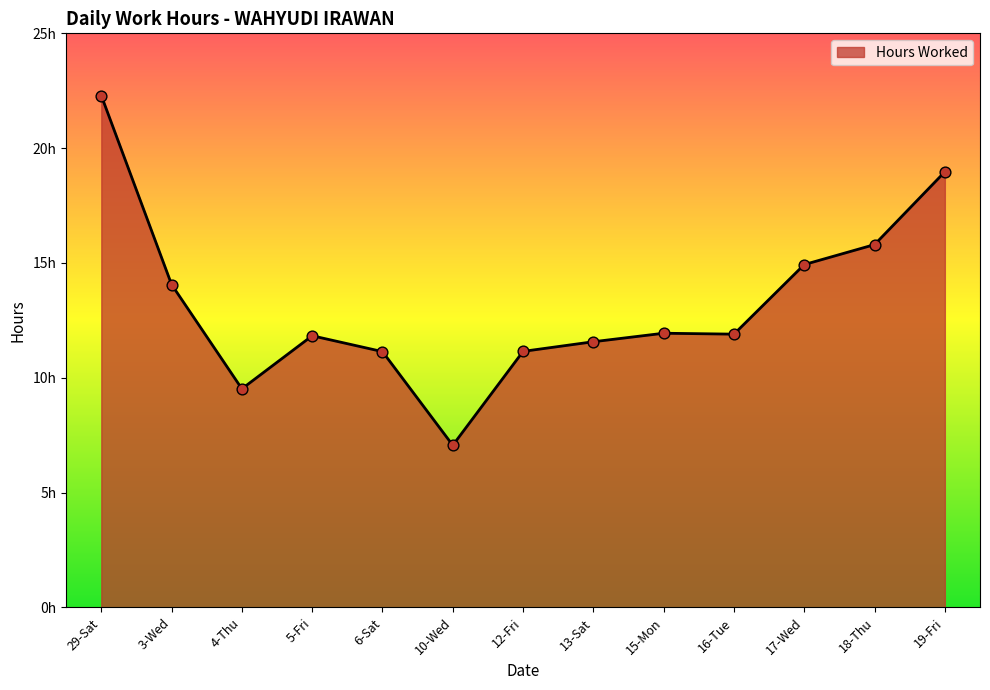

What is the ratio of the value at 13-Sat to the value at 6-Sat?

1.0